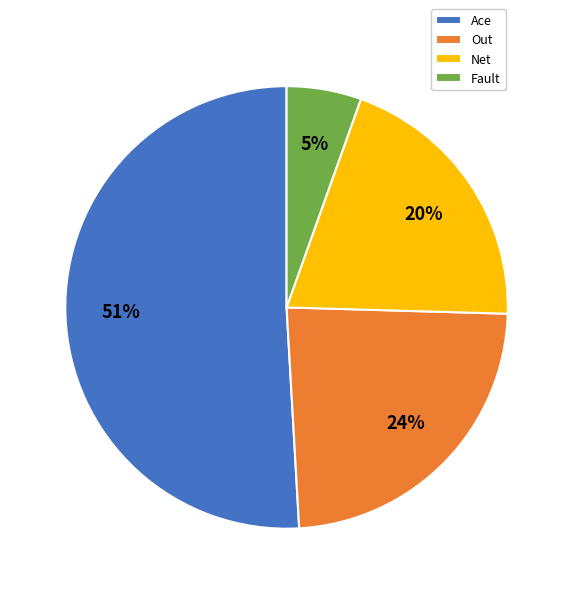

Do Net and Out together represent more than half of the pie?

No